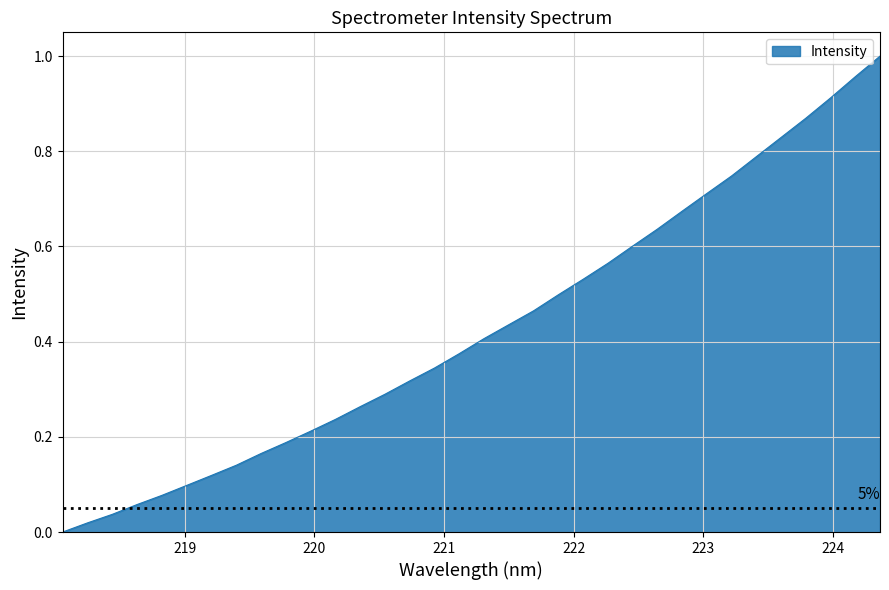

Reading left to right, transcribe all the data shown in this chart.

0.0	0.0	0.0	0.1	0.1	0.1	0.1	0.1	0.2	0.2	0.2	0.2	0.3	0.3	0.3	0.3	0.4	0.4	0.4	0.5	0.5	0.5	0.6	0.6	0.6	0.7	0.7	0.7	0.8	0.8	0.9	0.9	1.0	1.0